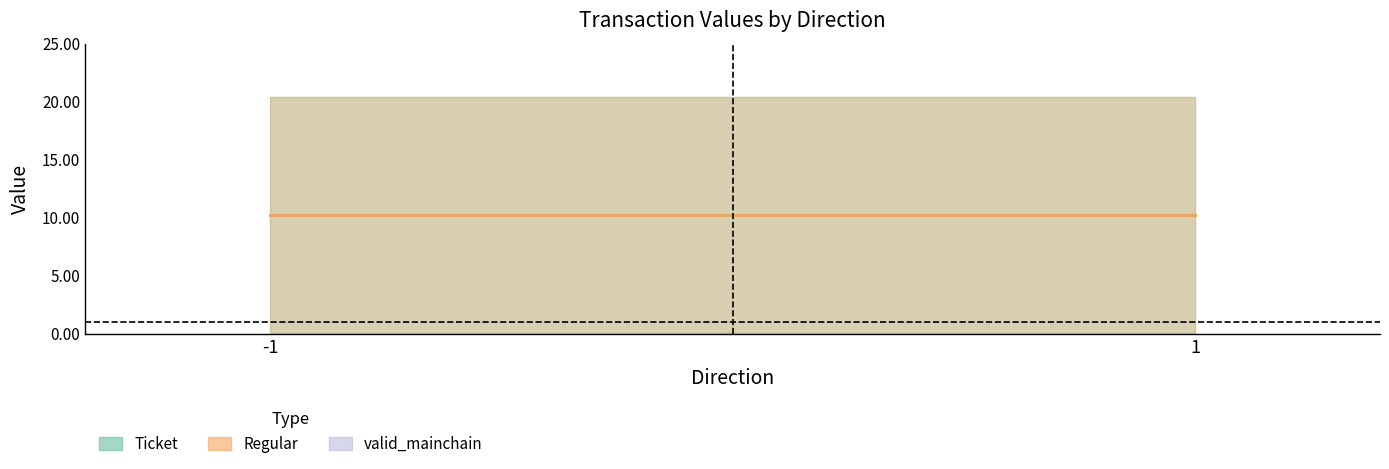

Between -1 and -1, which is larger?

-1